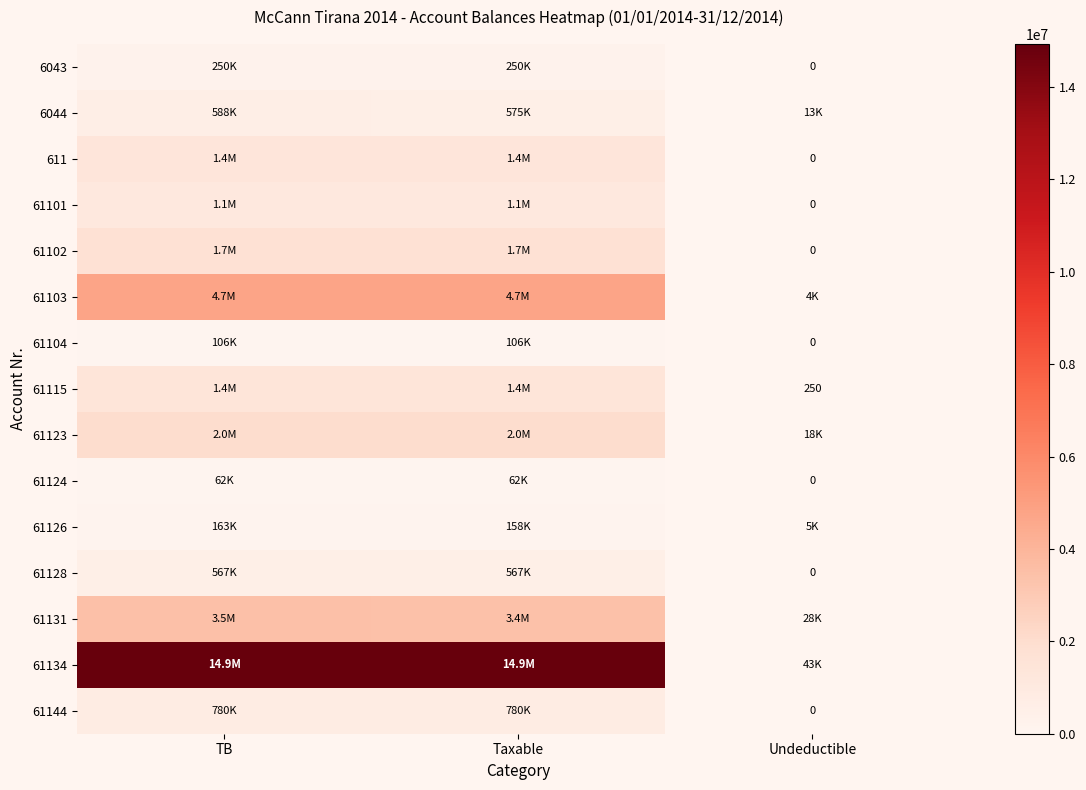

How many values in the 61124 series exceed 61813?

2